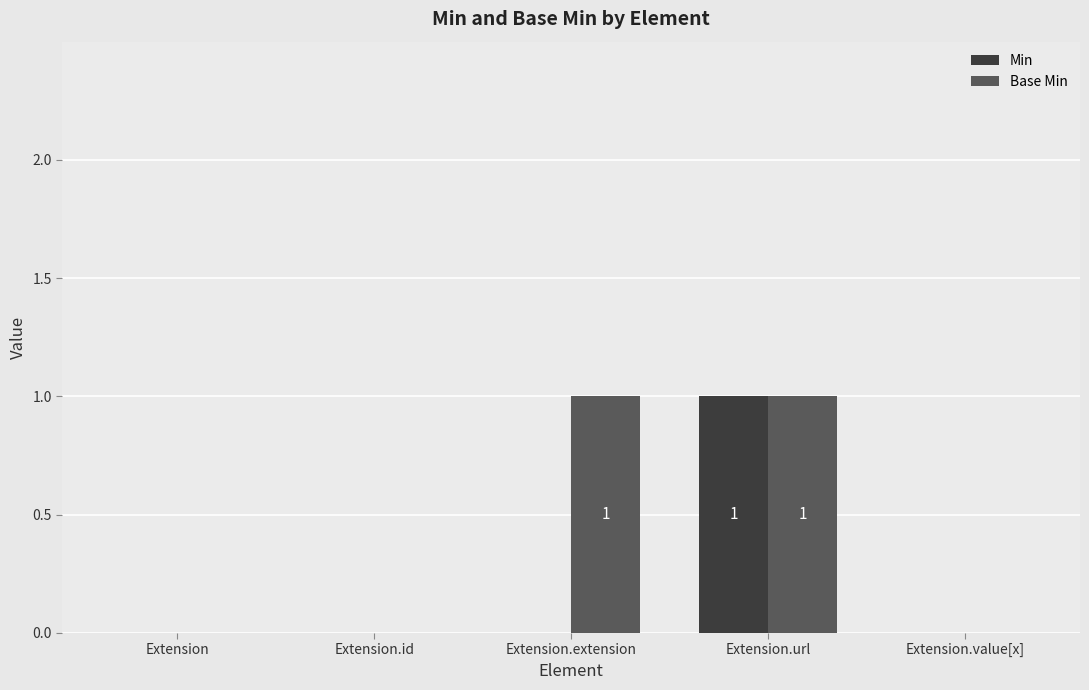

Are the bars horizontal?

No